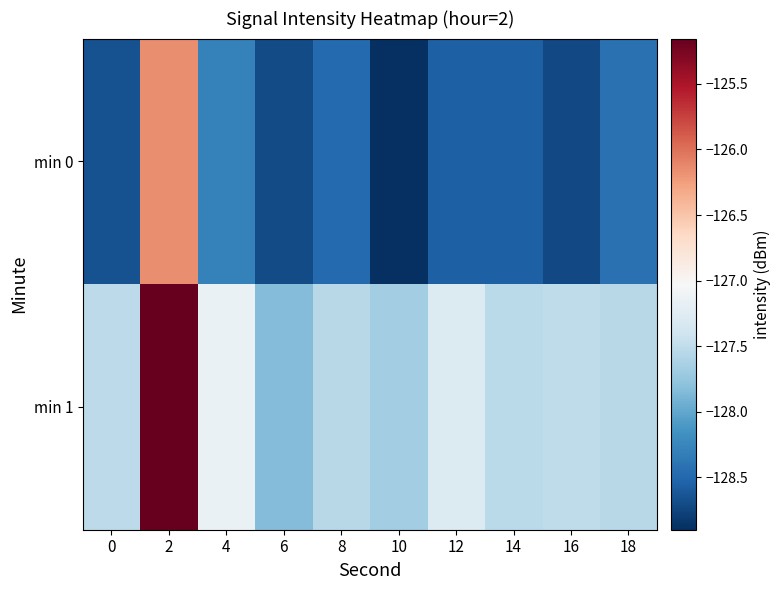

Reading left to right, what are all the values shown in this chart?

min 0: 0=-128.7	2=-126.2	4=-128.3	6=-128.7	8=-128.5	10=-128.9	12=-128.6	14=-128.6	16=-128.7	18=-128.4
min 1: 0=-127.5	2=-125.2	4=-127.2	6=-127.8	8=-127.5	10=-127.7	12=-127.3	14=-127.5	16=-127.5	18=-127.5